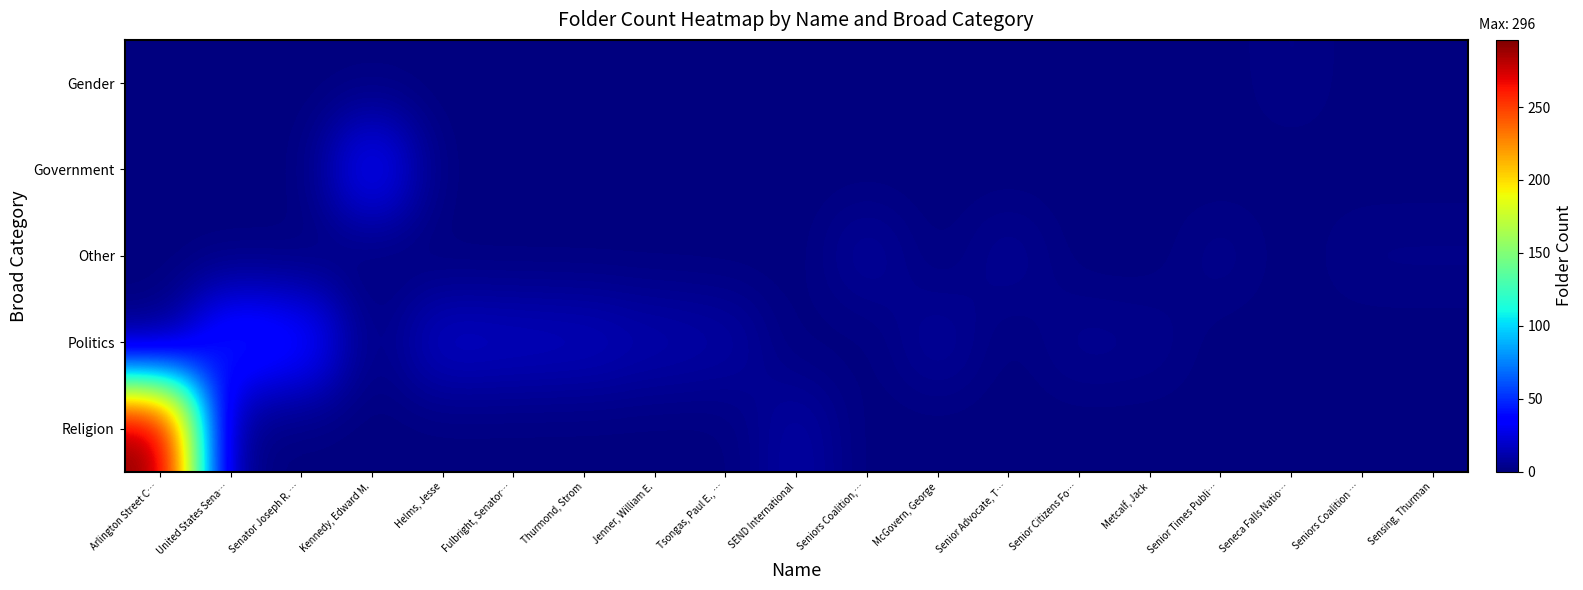

Reading left to right, list all the values displayed in this chart.

Gender: Arlington Street C…=0	United States Sena…=0	Senator Joseph R. …=0	Kennedy, Edward M.=0	Helms, Jesse=0	Fulbright, Senator…=0	Thurmond, Strom=0	Jenner, William E.=0	Tsongas, Paul E., …=0	SEND International=0	Seniors Coalition,…=0	McGovern, George=0	Senior Advocate, T…=0	Senior Citizens Fo…=0	Metcalf, Jack=0	Senior Times Publi…=0	Seneca Falls Natio…=3	Seniors Coalition …=0	Sensing, Thurman=0
Government: Arlington Street C…=0	United States Sena…=0	Senator Joseph R. …=0	Kennedy, Edward M.=37	Helms, Jesse=0	Fulbright, Senator…=0	Thurmond, Strom=0	Jenner, William E.=0	Tsongas, Paul E., …=0	SEND International=0	Seniors Coalition,…=0	McGovern, George=0	Senior Advocate, T…=0	Senior Citizens Fo…=0	Metcalf, Jack=0	Senior Times Publi…=0	Seneca Falls Natio…=0	Seniors Coalition …=0	Sensing, Thurman=0
Other: Arlington Street C…=0	United States Sena…=0	Senator Joseph R. …=0	Kennedy, Edward M.=0	Helms, Jesse=0	Fulbright, Senator…=0	Thurmond, Strom=0	Jenner, William E.=0	Tsongas, Paul E., …=0	SEND International=0	Seniors Coalition,…=8	McGovern, George=0	Senior Advocate, T…=6	Senior Citizens Fo…=0	Metcalf, Jack=0	Senior Times Publi…=4	Seneca Falls Natio…=0	Seniors Coalition …=3	Sensing, Thurman=3
Politics: Arlington Street C…=0	United States Sena…=51	Senator Joseph R. …=42	Kennedy, Edward M.=0	Helms, Jesse=19	Fulbright, Senator…=17	Thurmond, Strom=16	Jenner, William E.=12	Tsongas, Paul E., …=10	SEND International=0	Seniors Coalition,…=0	McGovern, George=8	Senior Advocate, T…=0	Senior Citizens Fo…=5	Metcalf, Jack=4	Senior Times Publi…=0	Seneca Falls Natio…=0	Seniors Coalition …=0	Sensing, Thurman=0
Religion: Arlington Street C…=296	United States Sena…=0	Senator Joseph R. …=0	Kennedy, Edward M.=0	Helms, Jesse=0	Fulbright, Senator…=0	Thurmond, Strom=0	Jenner, William E.=0	Tsongas, Paul E., …=0	SEND International=10	Seniors Coalition,…=0	McGovern, George=0	Senior Advocate, T…=0	Senior Citizens Fo…=0	Metcalf, Jack=0	Senior Times Publi…=0	Seneca Falls Natio…=0	Seniors Coalition …=0	Sensing, Thurman=0